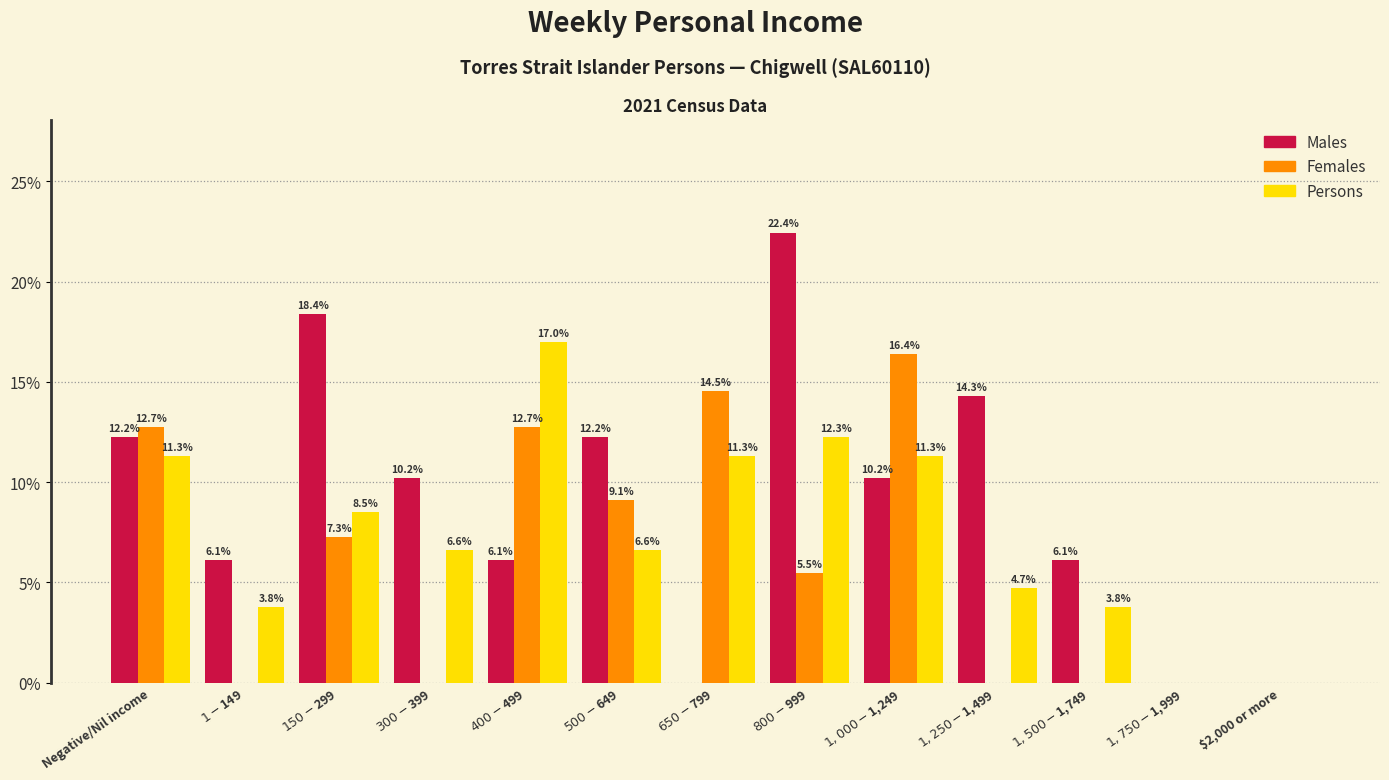

Which series has the largest total across all categories?

Males